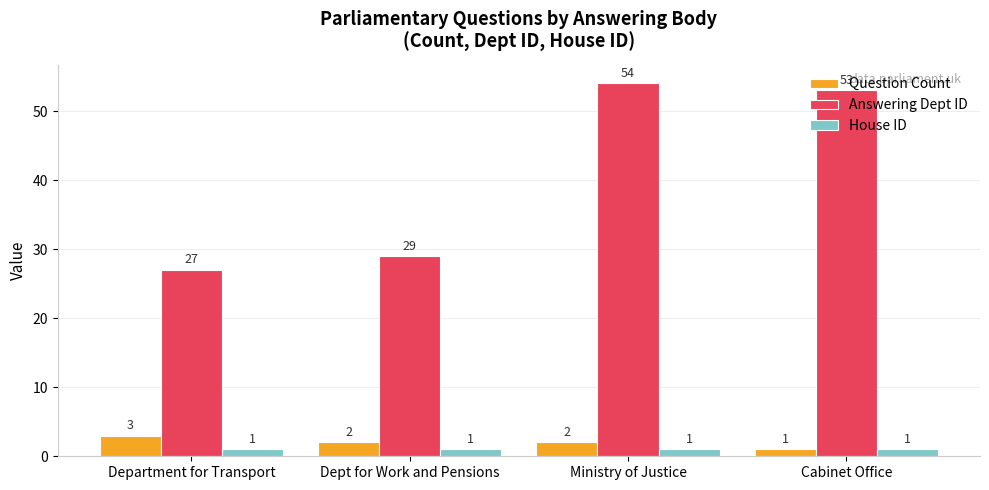

What is the difference between the highest and lowest values at Cabinet Office?

52